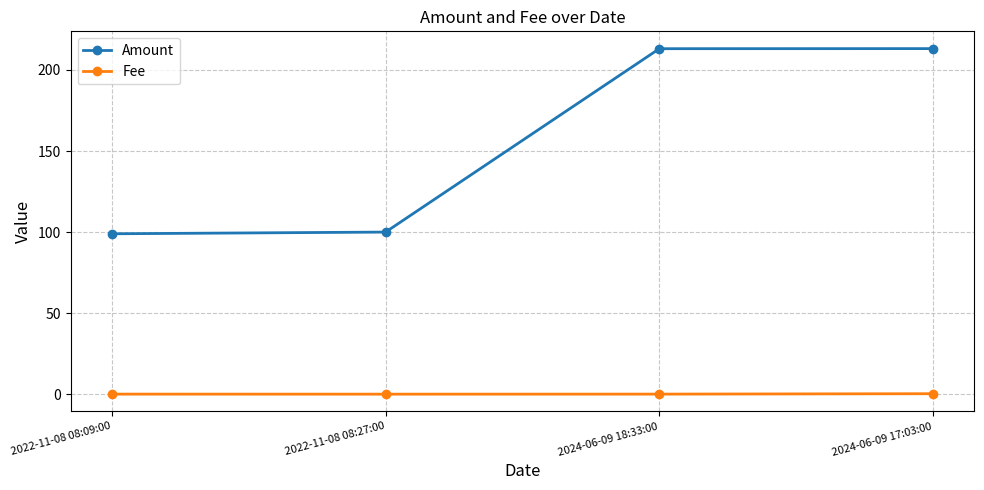

How many data points in Amount are less than 213?

2